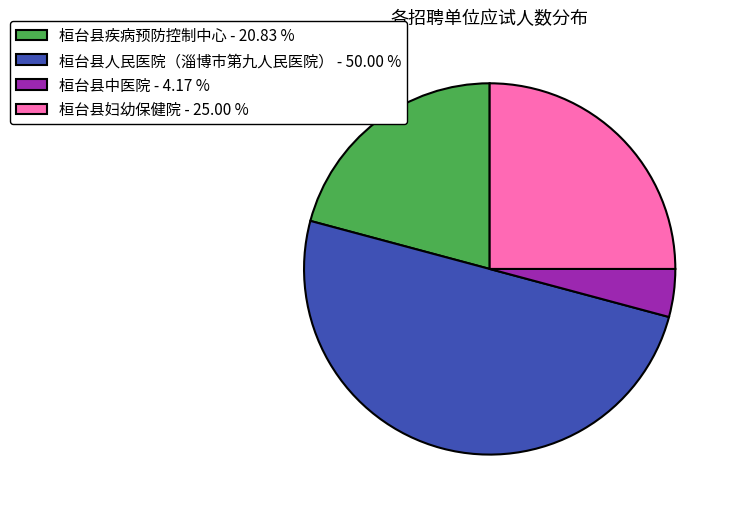

Which slice is the smallest?

桓台县中医院